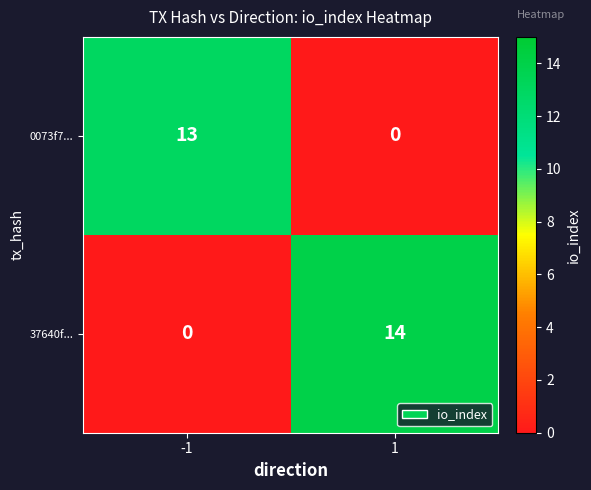

List the series in order of their overall mean, lowest first.

0073f7..., 37640f...